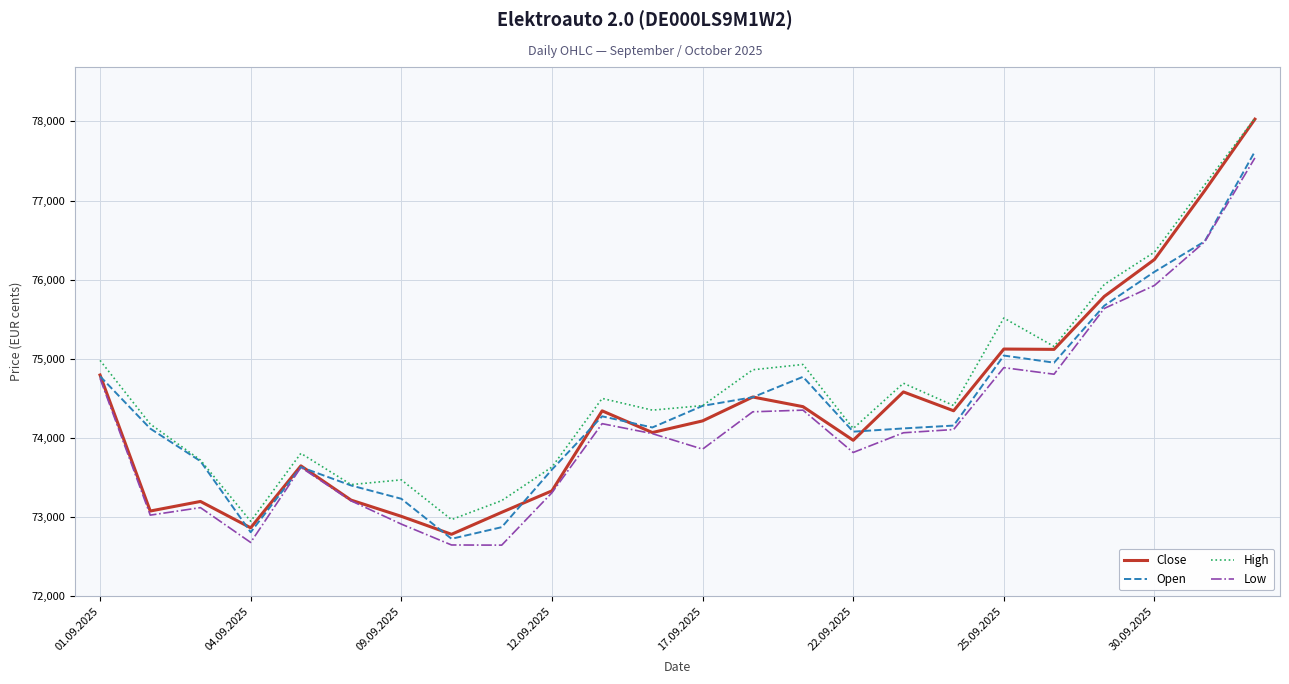

Which series has the largest range (max minus min)?

Close